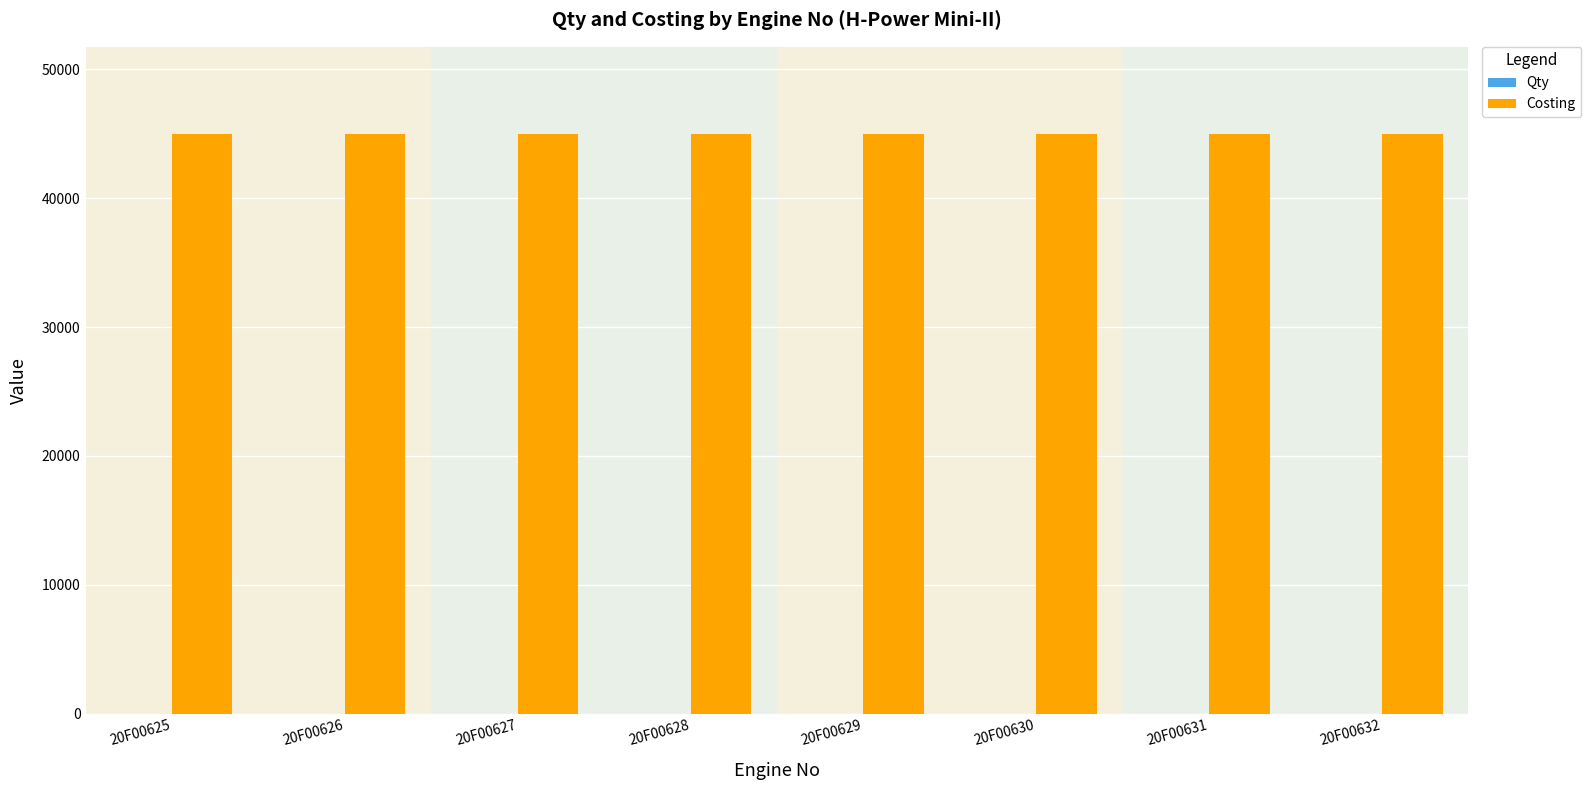

Which series has the largest total across all categories?

Costing